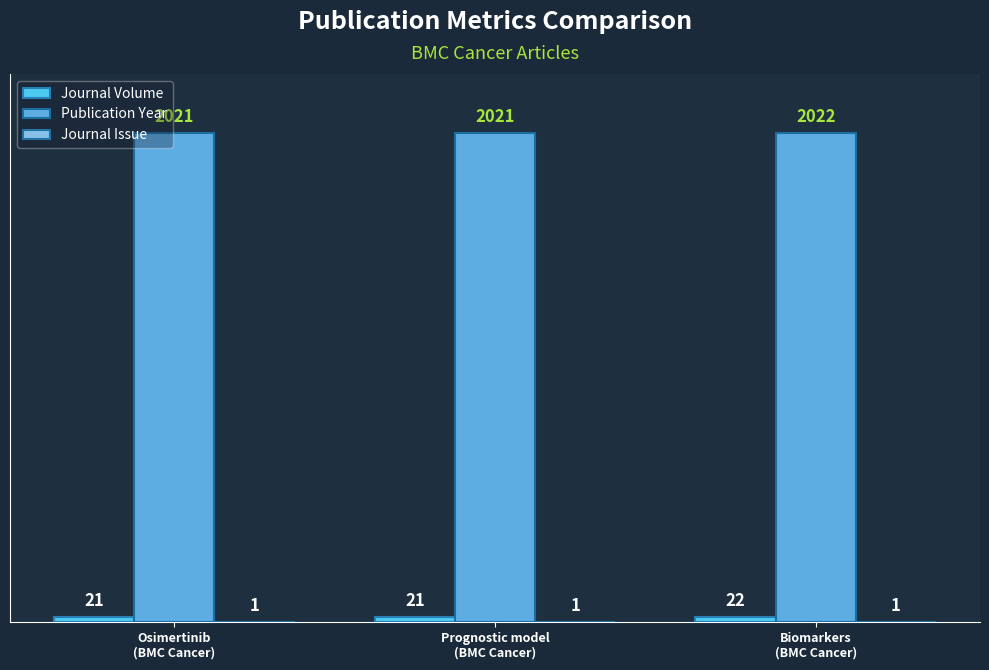

What value does the Journal Issue series have at Biomarkers
(BMC Cancer)?

1